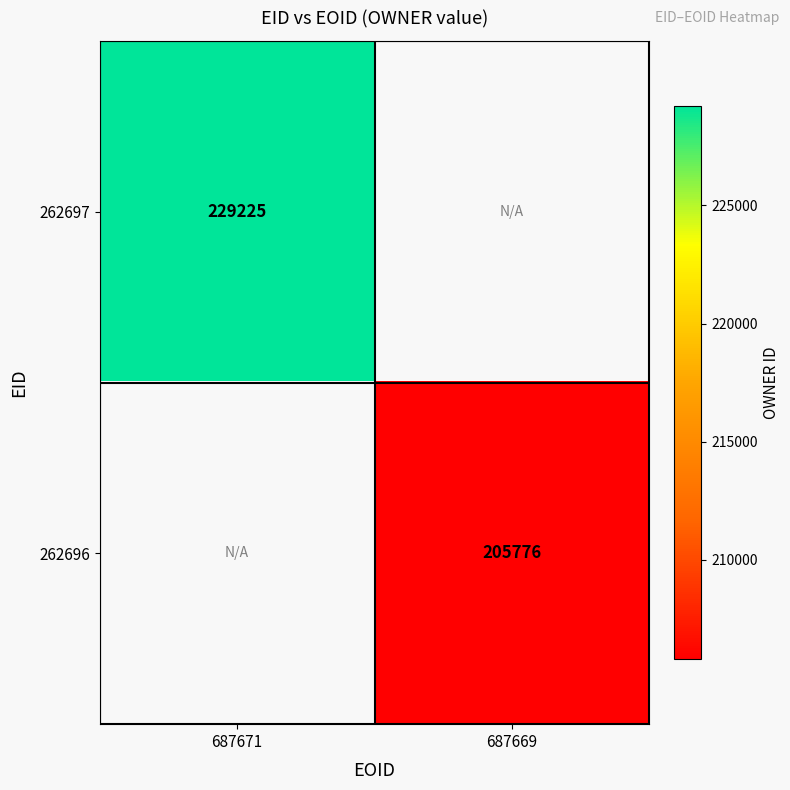

The value of 262696 at 687669 is 337471. True or false?

False